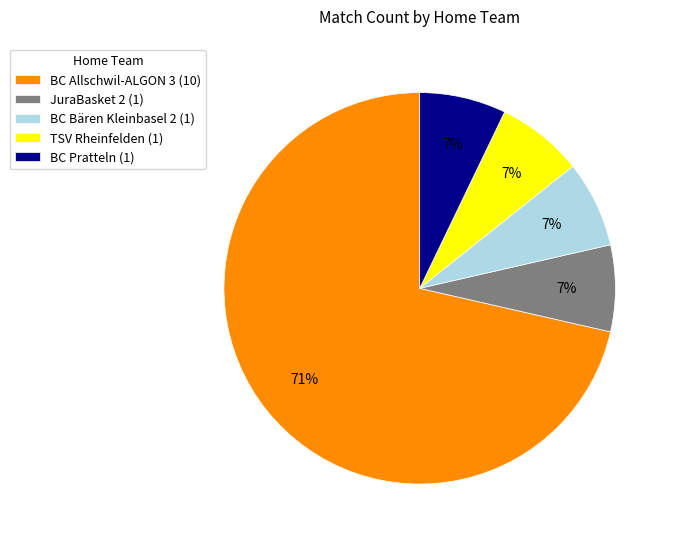

What percentage is the JuraBasket 2 slice, to the nearest percent?

7%